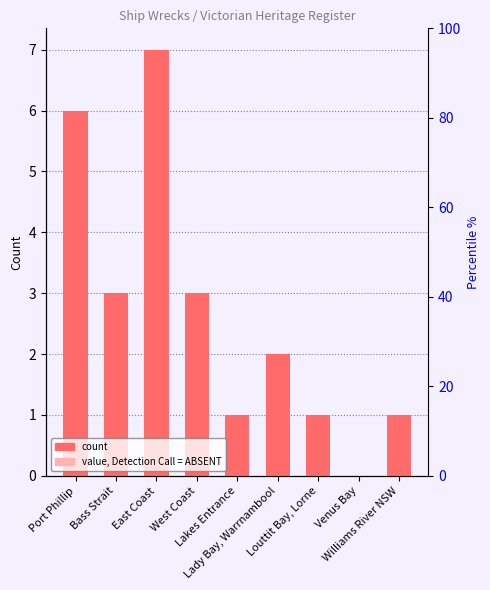

Count the number of categories in the chart.

9